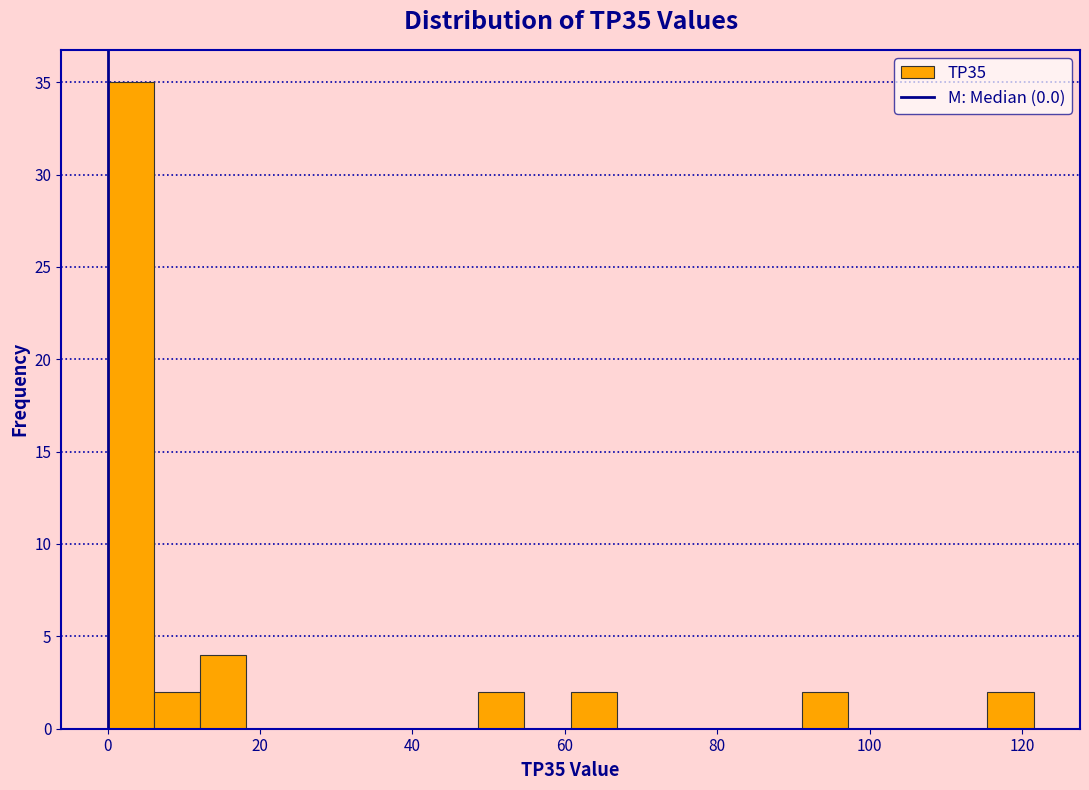

Read against the x-axis, roughly where is the centre of the tallest bar?

4